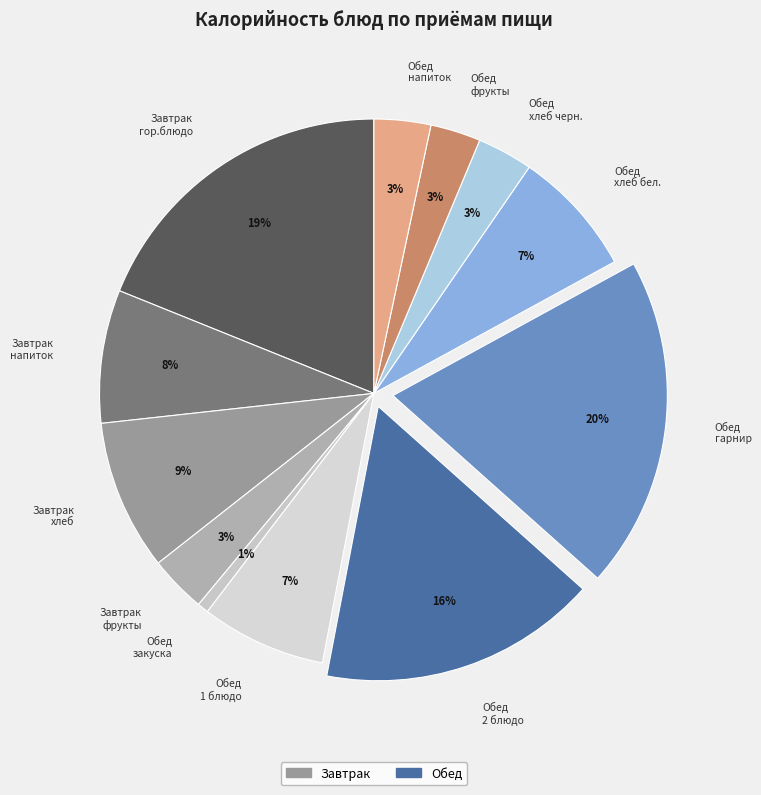

Is there a majority slice in this chart?

No